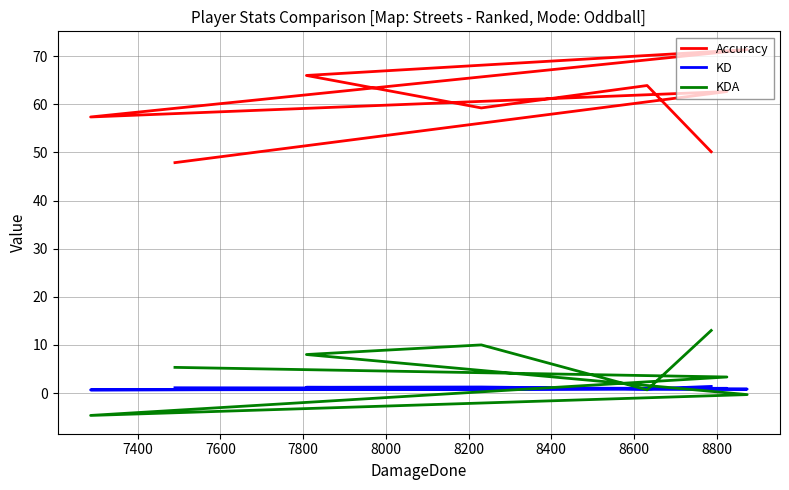

True or false: Accuracy and KDA cross at least once.

False